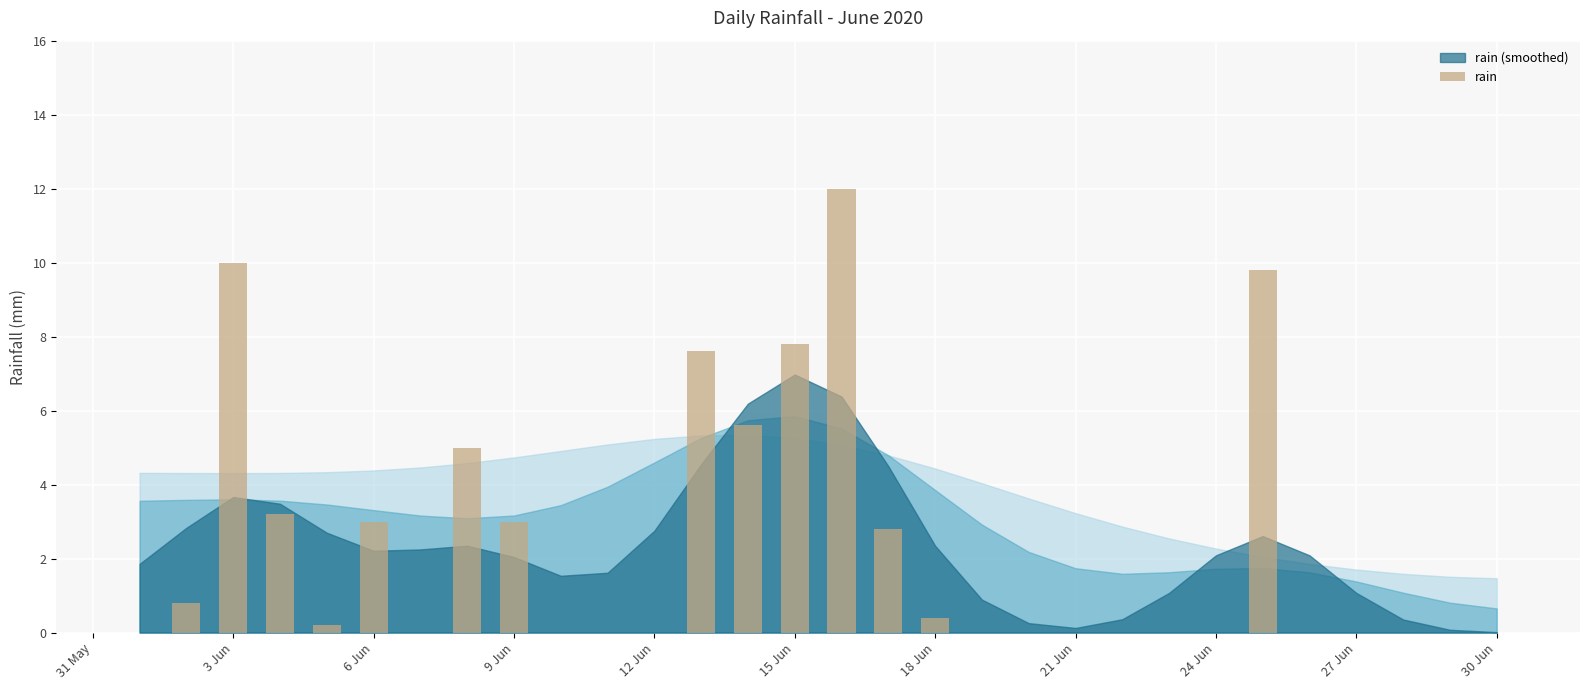

Are the bars horizontal?

No